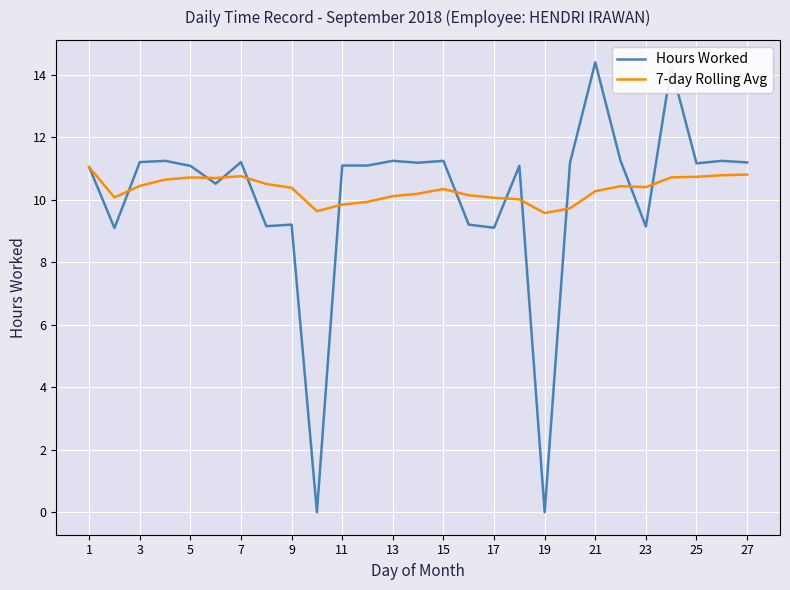

Which series has the largest range (max minus min)?

Hours Worked